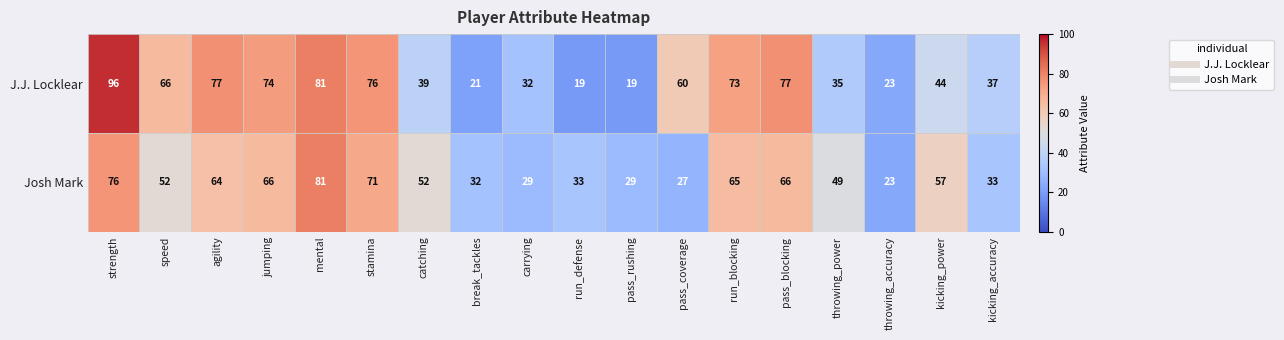

How many data points in Josh Mark are less than 52?

8